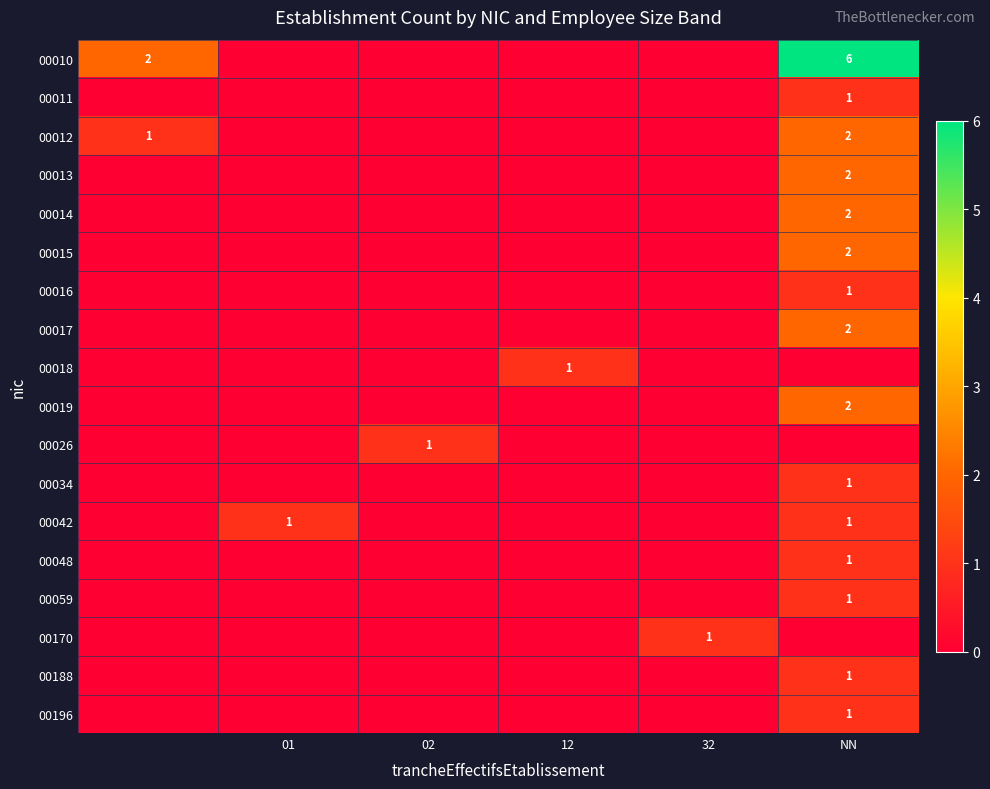

What is the greatest value displayed?

6